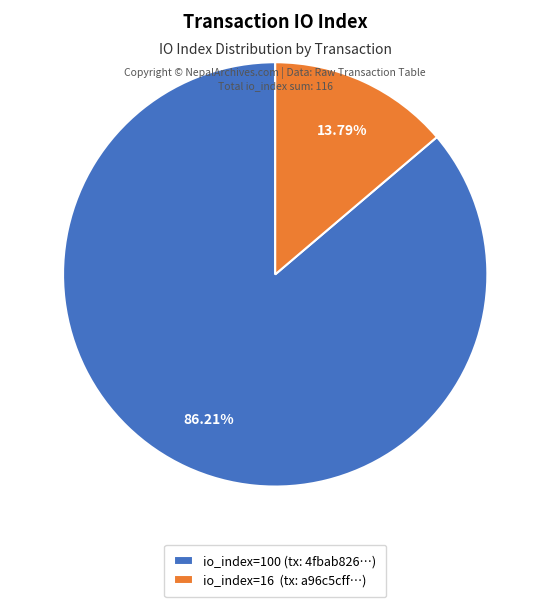

To the nearest percent, what is the difference between the largest and smallest slice percentages?

72%